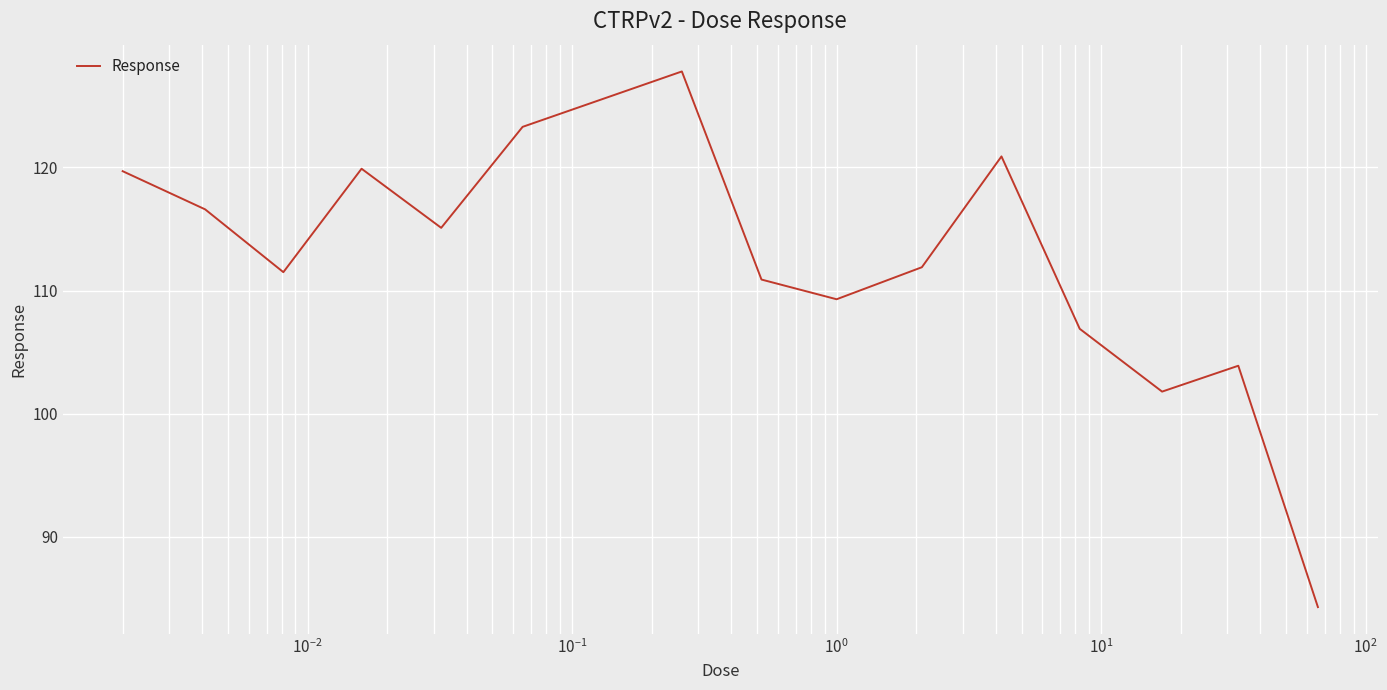

How many interior local peaks (higher than both neighbors) does the data have?

4